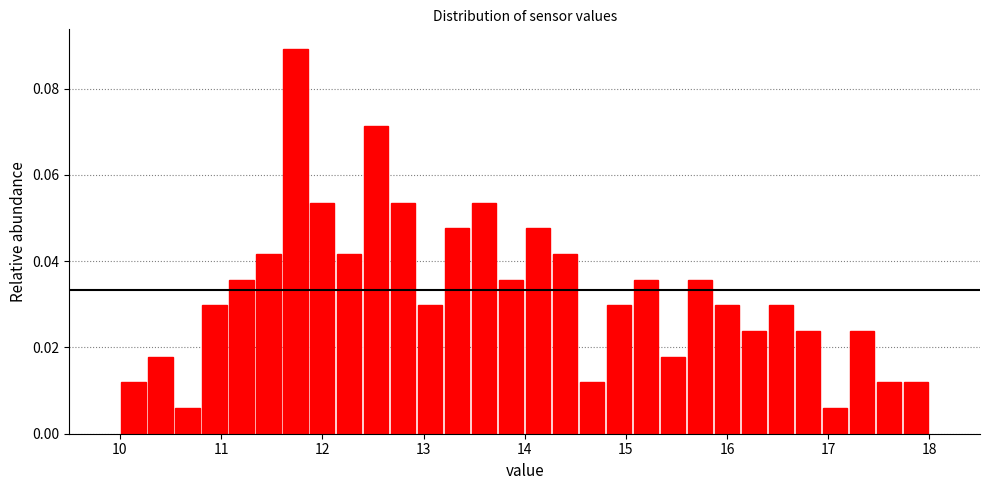

Around what value on the x-axis is the tallest bar? Give the approximate position of its centre, as read against the axis.

11.7